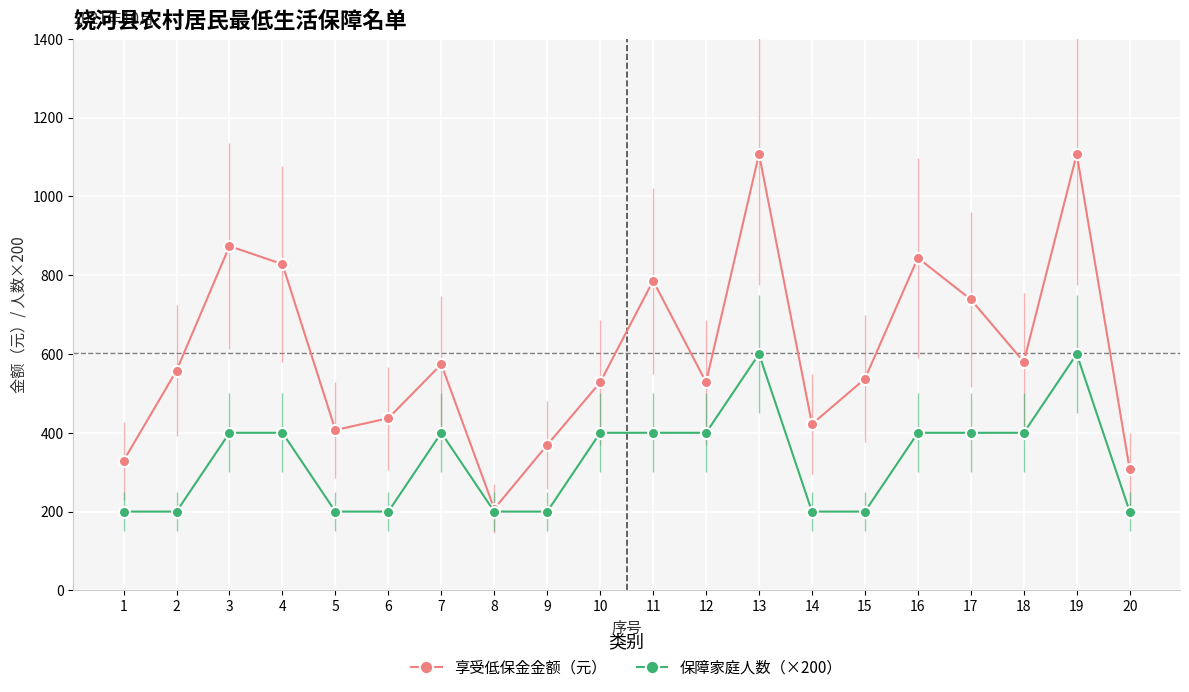

List the series in order of their peak value, lowest first.

保障家庭人数（×200）, 享受低保金金额（元）